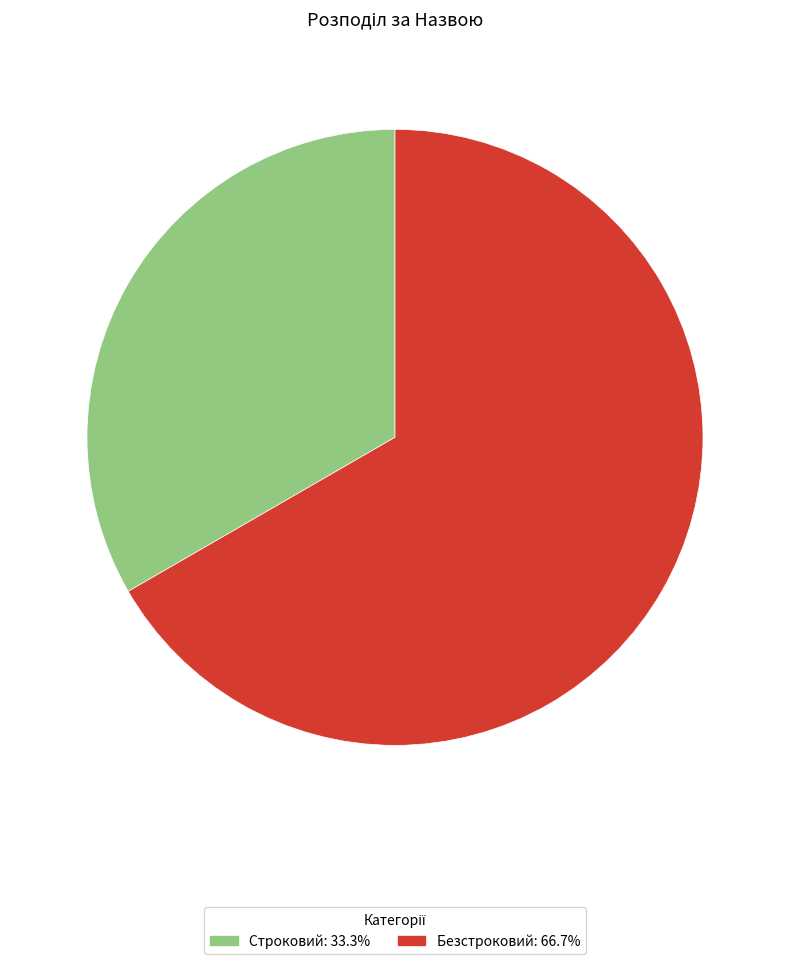

Does Безстроковий account for over 50% of the chart?

Yes